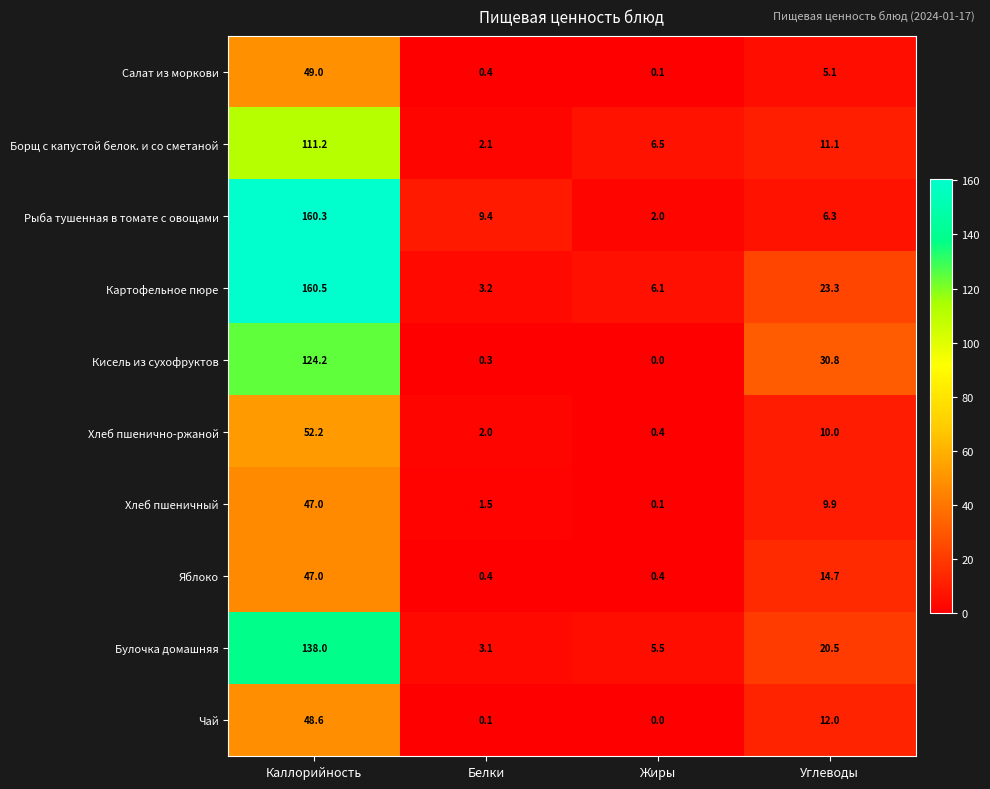

Which series has the widest spread of values?

Рыба тушенная в томате с овощами